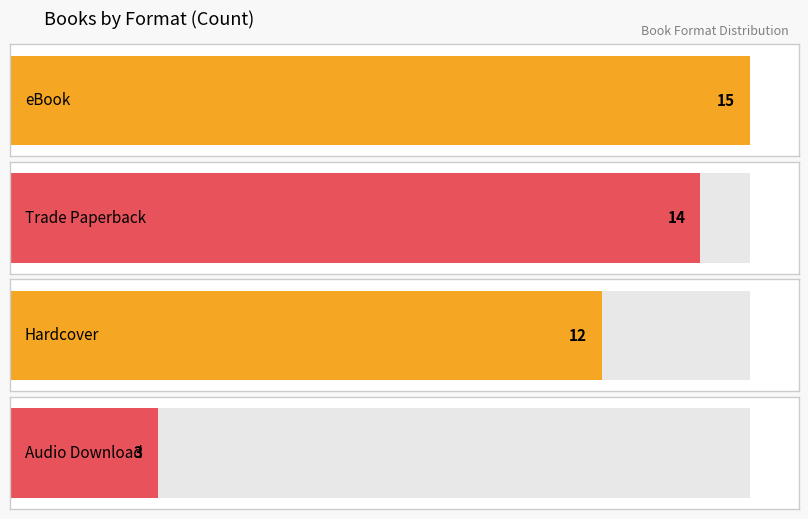

Count the number of values greater than 5.

3